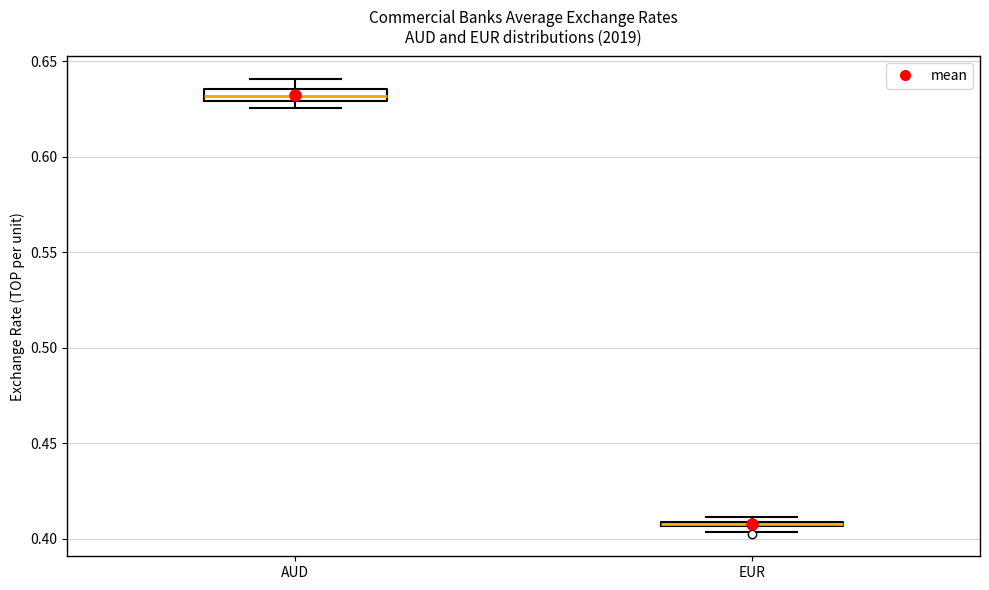

Where is the upper edge of the box for EUR on the y-axis? The values are not printed on the chart, so give them approximately, as read against the axis.

0.410